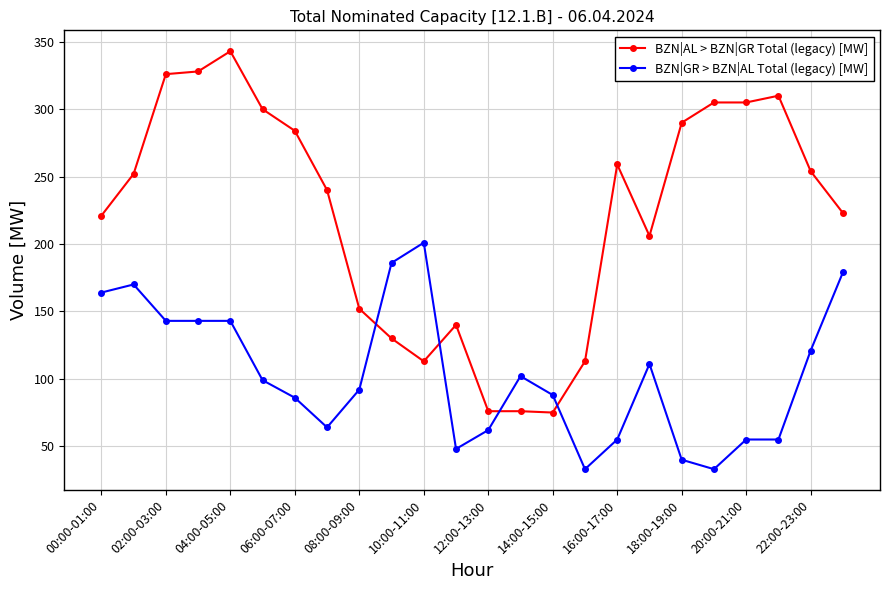

True or false: BZN|GR > BZN|AL Total (legacy) [MW] has more than 1 points higher than both neighbors.

True